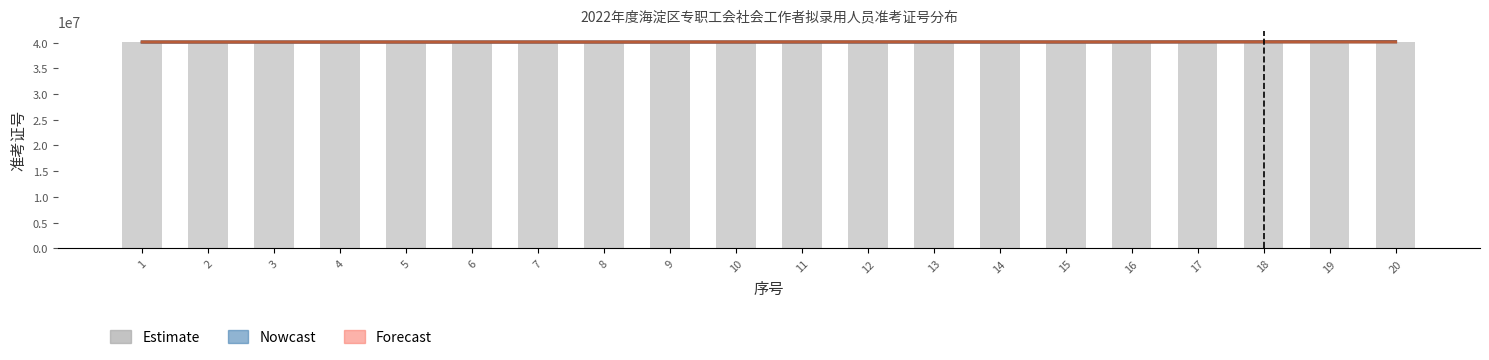

What is the maximum value shown in the chart?

40205512.0